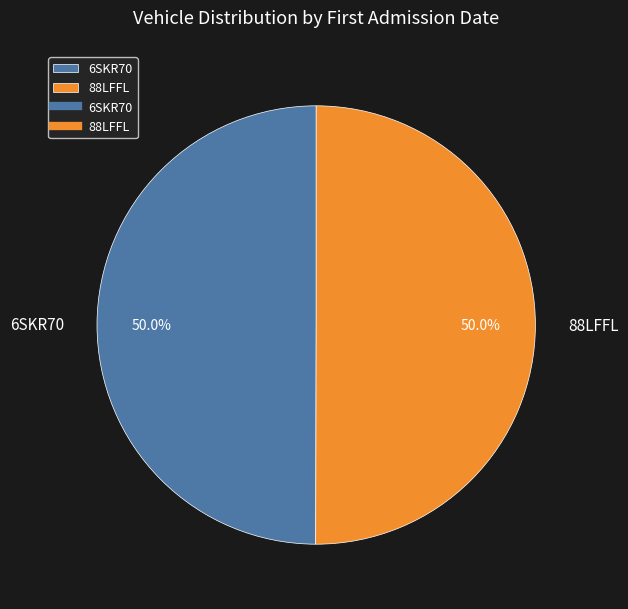

What is the ratio of the value at 88LFFL to the value at 6SKR70?

1.0